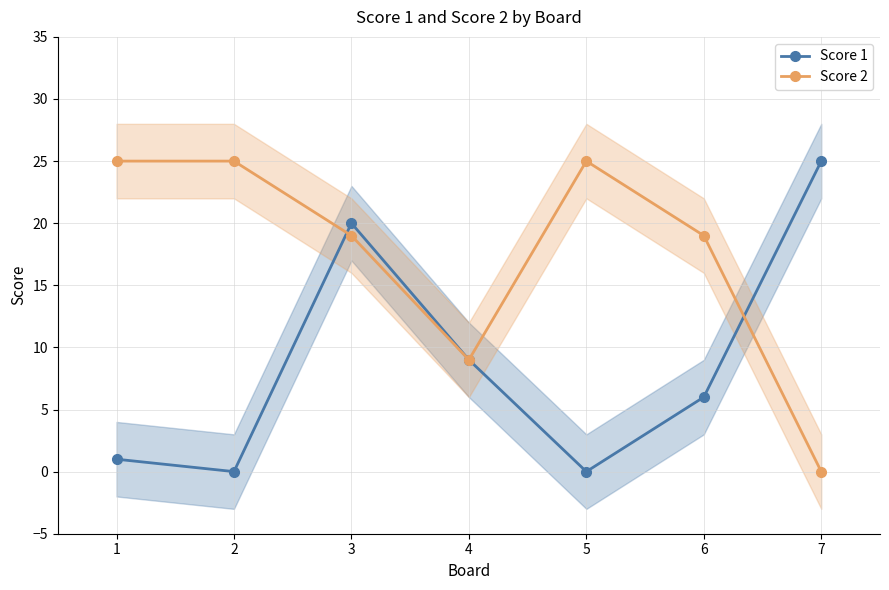

What are all the series names shown in the legend?

Score 1, Score 2